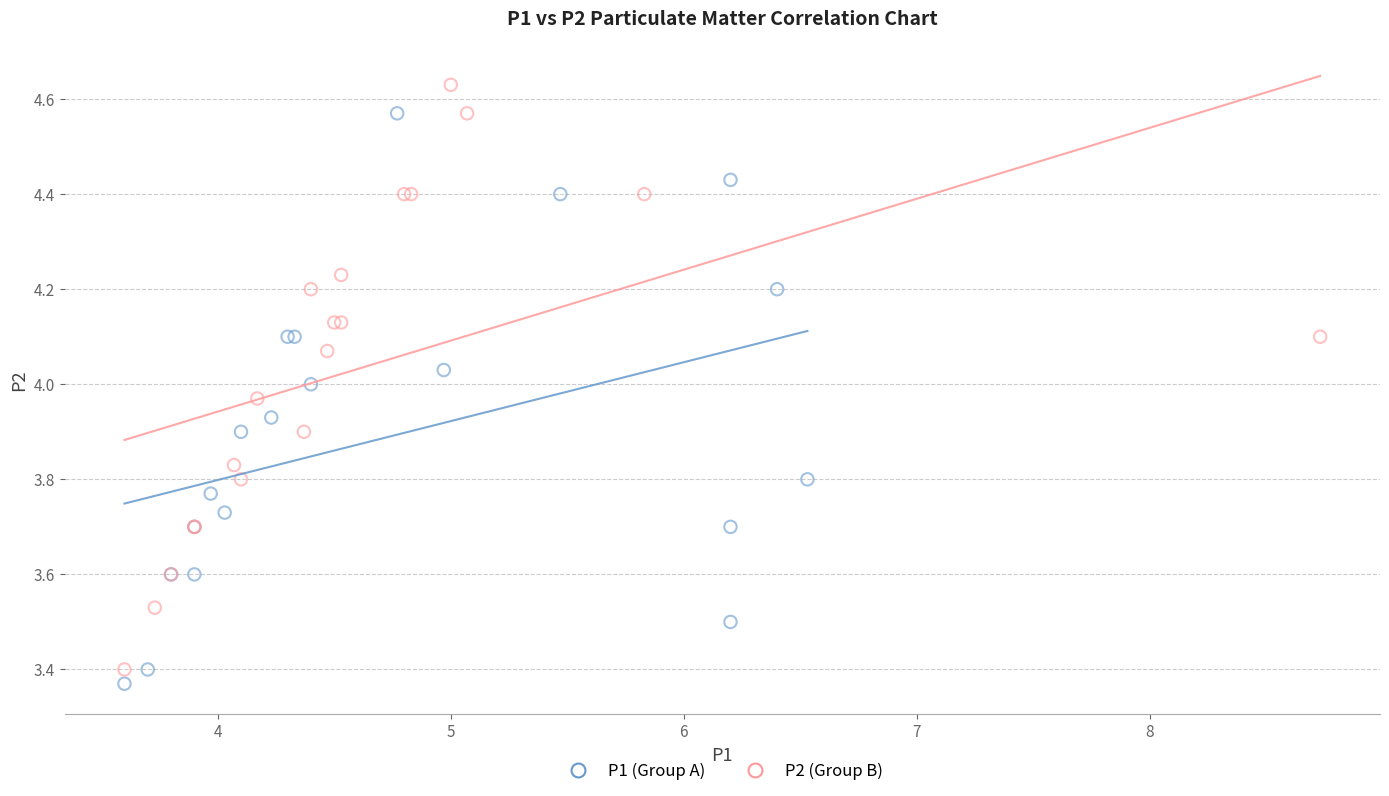

Which series reaches the maximum Y coordinate?

P2 (Group B)